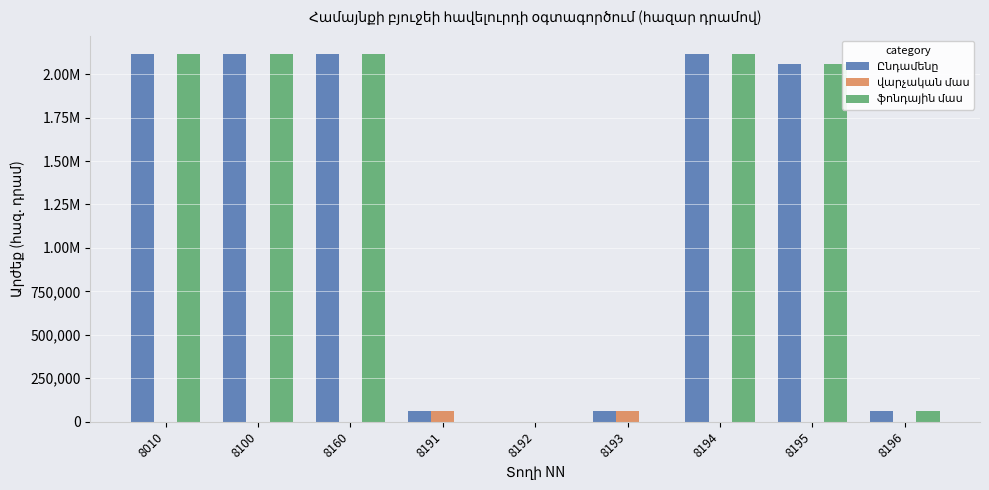

Does the chart contain stacked bars?

No